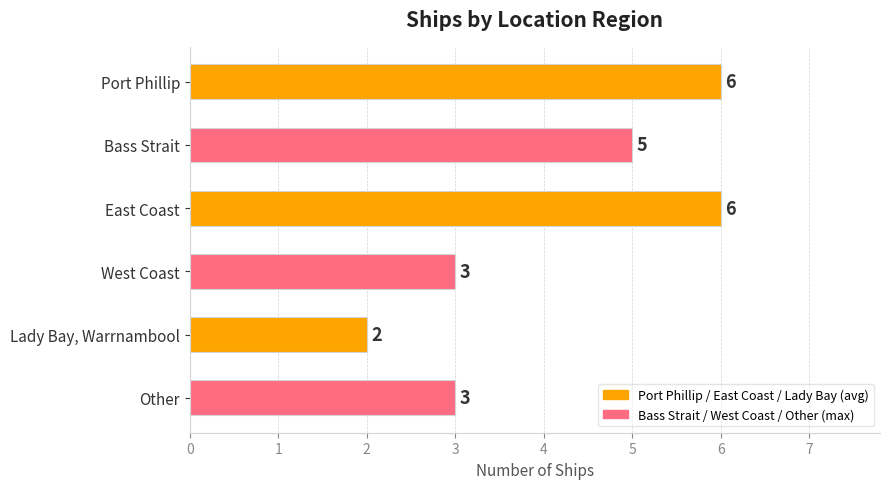

Are the bars grouped side by side (vs. stacked)?

No